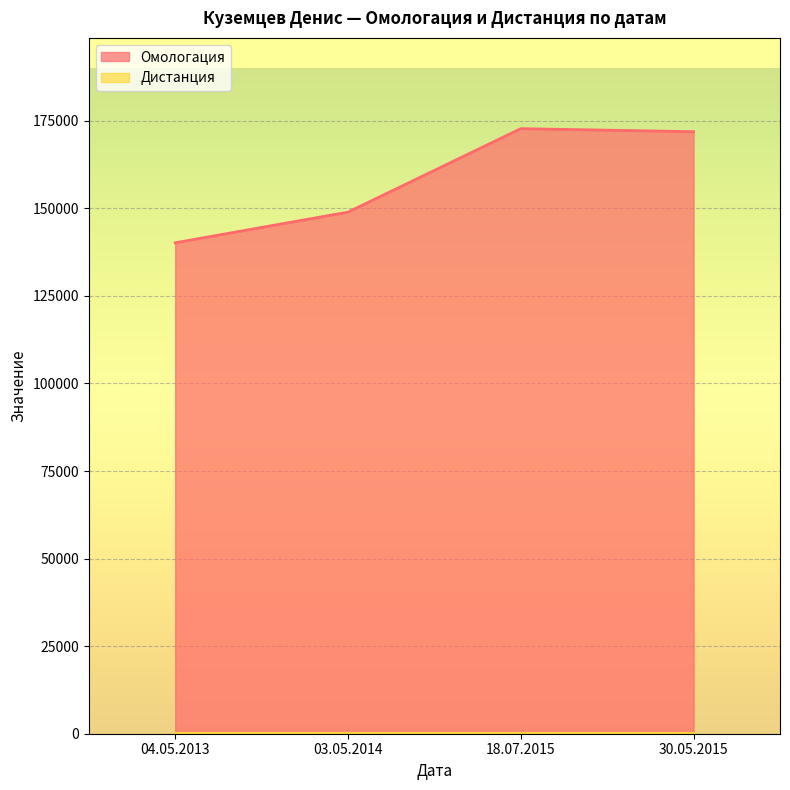

List the labels in order of value, smallest first.

04.05.2013, 03.05.2014, 30.05.2015, 18.07.2015